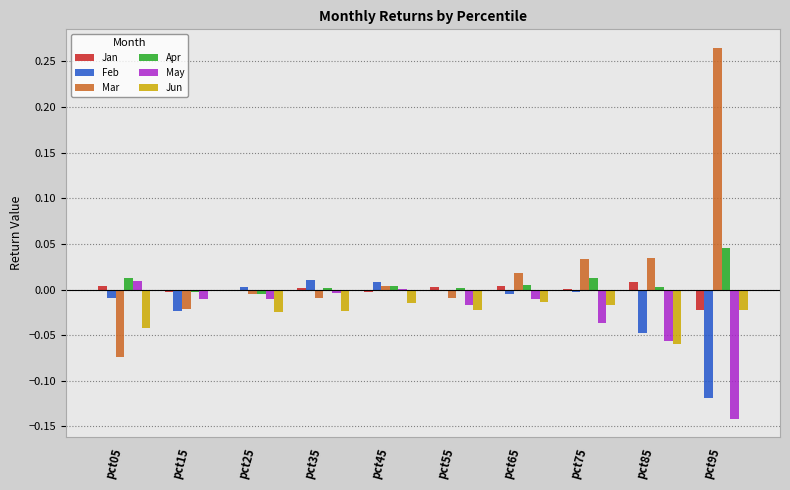

Between pct05 and pct45, which series saw the biggest shift?

Mar